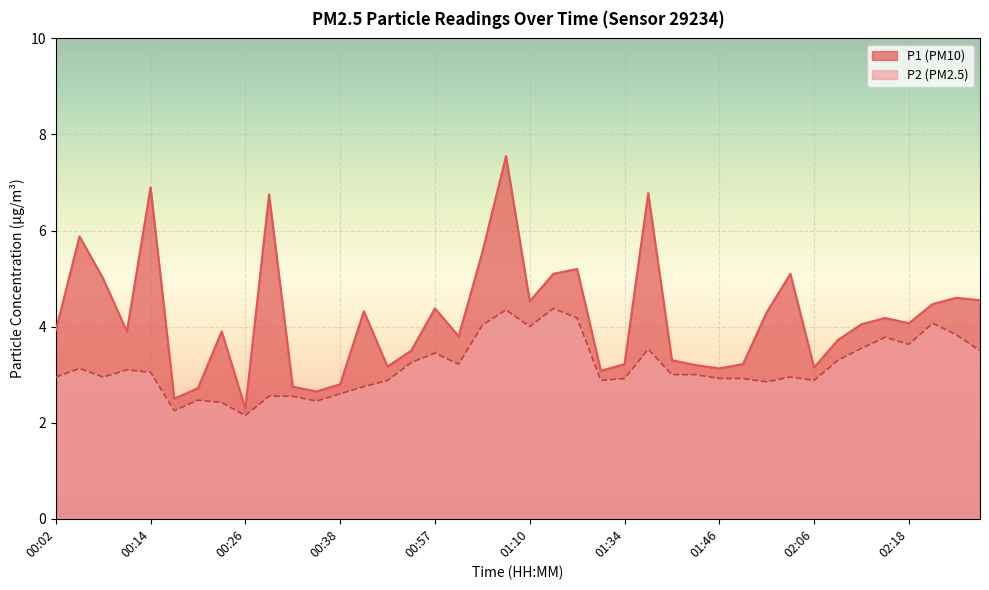

At which category does P1 reach its first local valley?

00:11